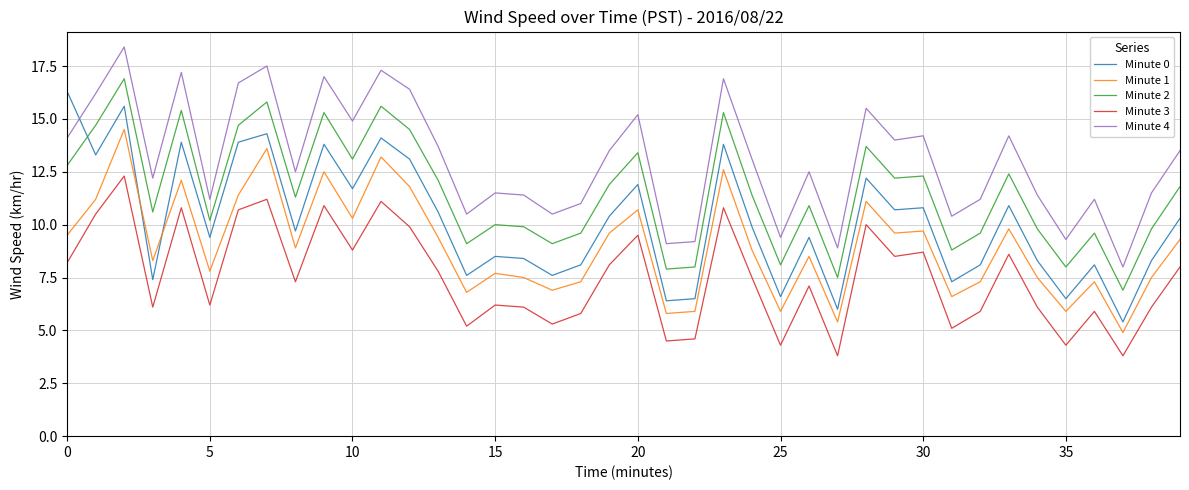

What is the difference between the maximum and minimum values in the Minute 2 series?

10.0